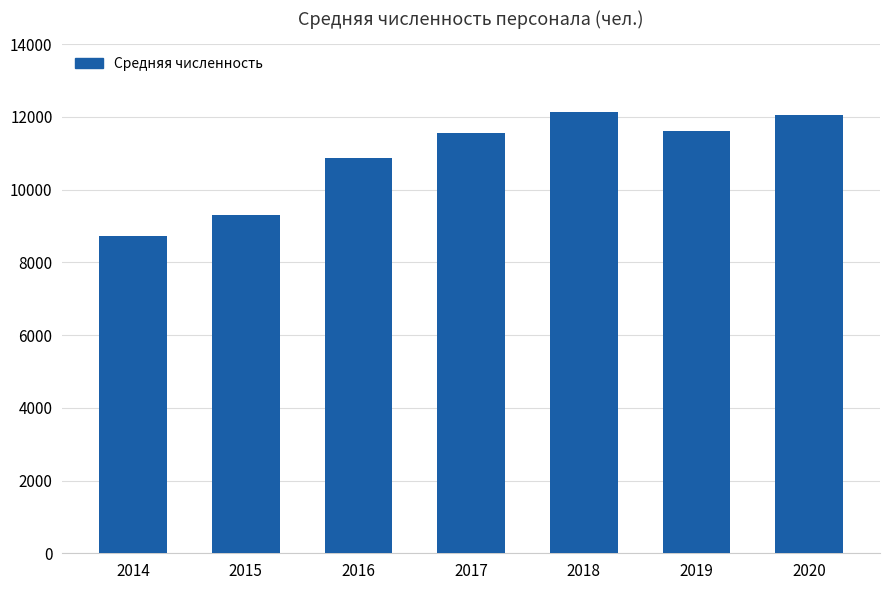

The chart shows a value of 15035 at 2014. True or false?

False